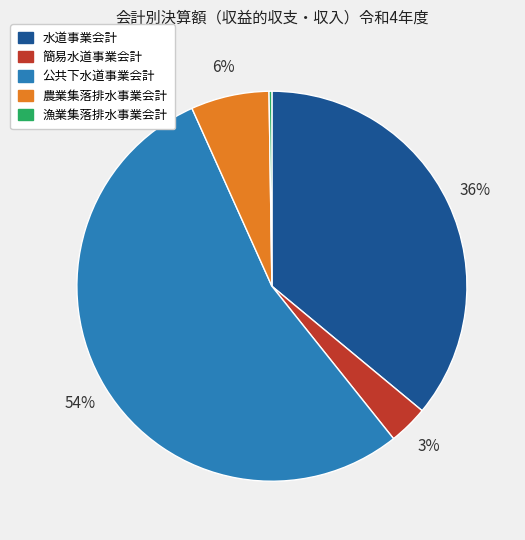

To the nearest percent, what portion does 農業集落排水事業会計 represent?

6%